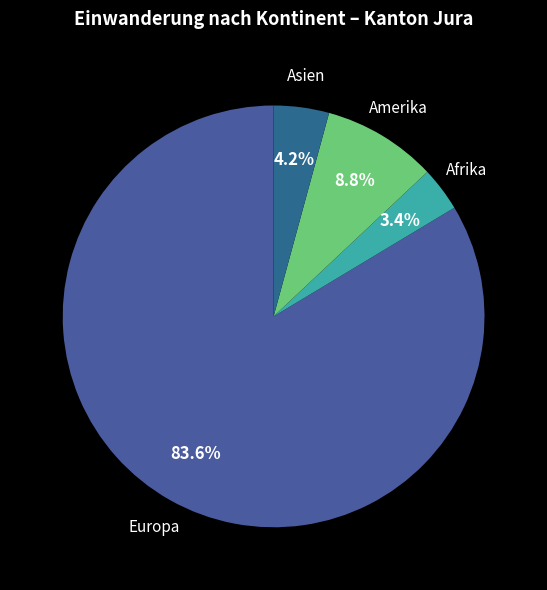

The Europa slice represents 84% of the pie. True or false?

True